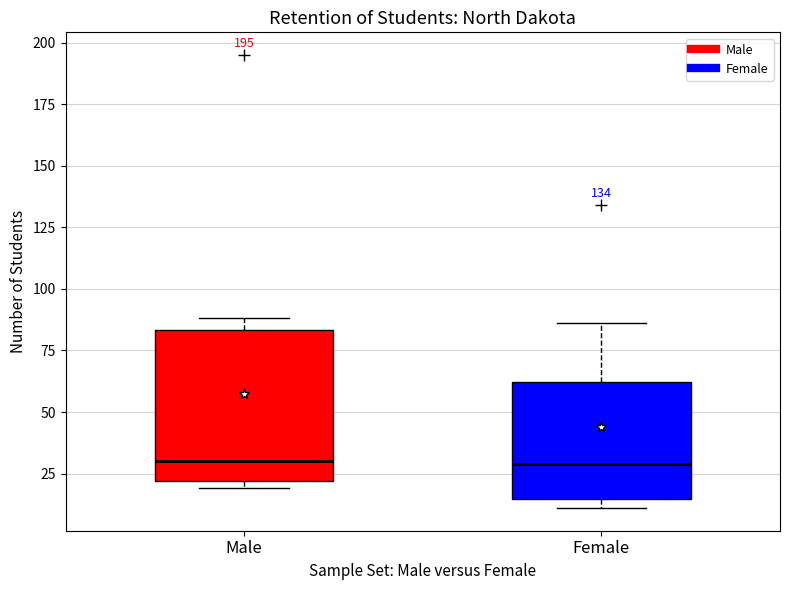

Where does the median line of the box for Male sit on the y-axis? The values are not printed on the chart, so give them approximately, as read against the axis.

30